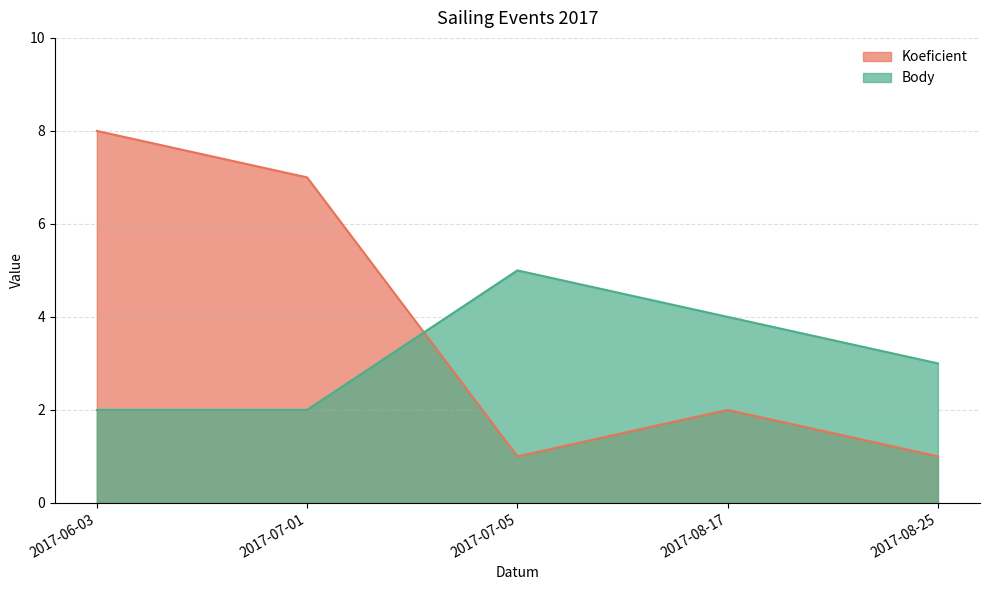

At which label does Body reach its peak?

2017-07-05